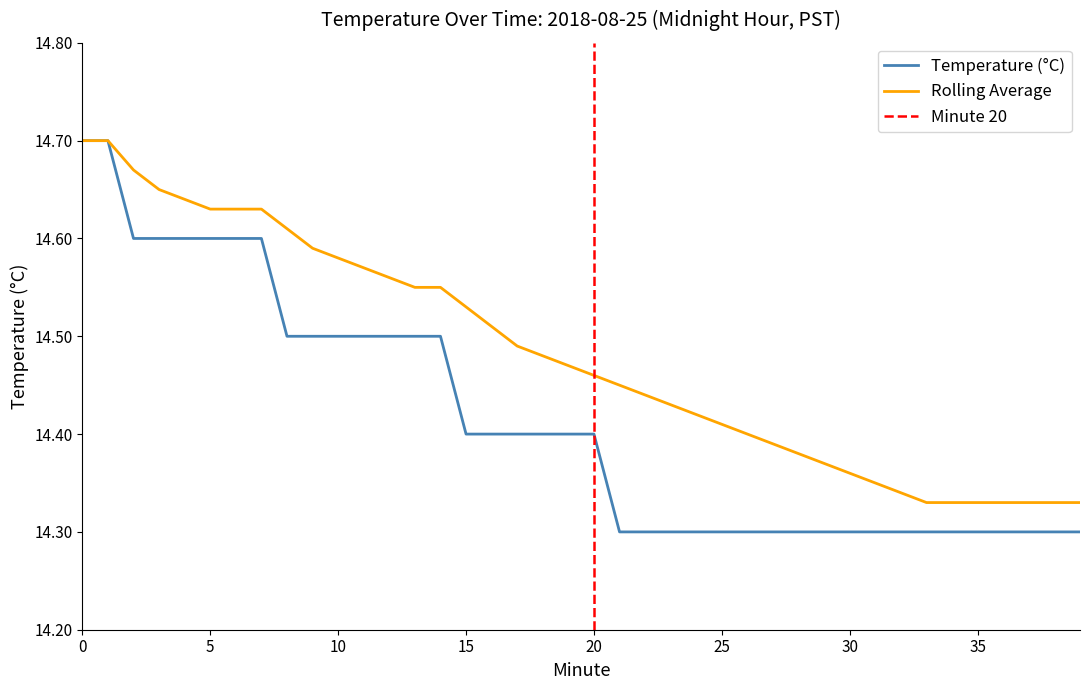

What is the ratio of the value at 4 to the value at 6?

1.0